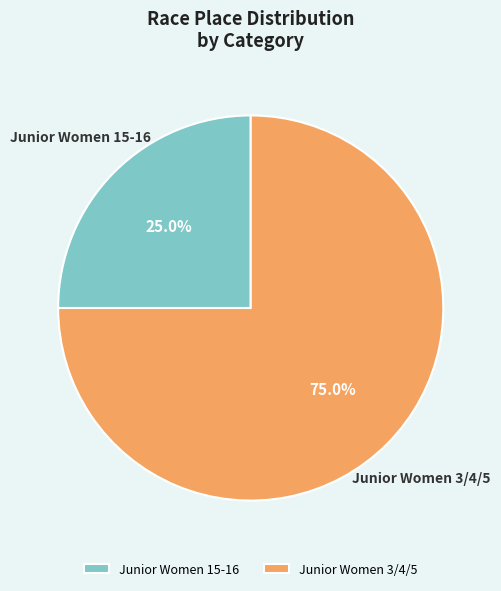

Which category has the smallest portion of the pie?

Junior Women 15-16